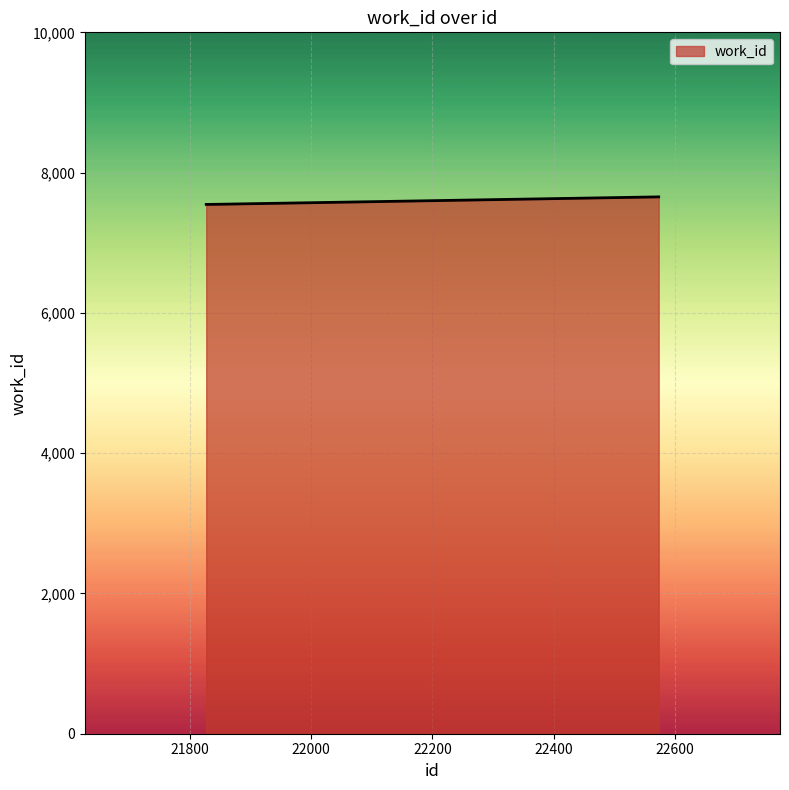

What is the minimum value shown in the chart?

7547